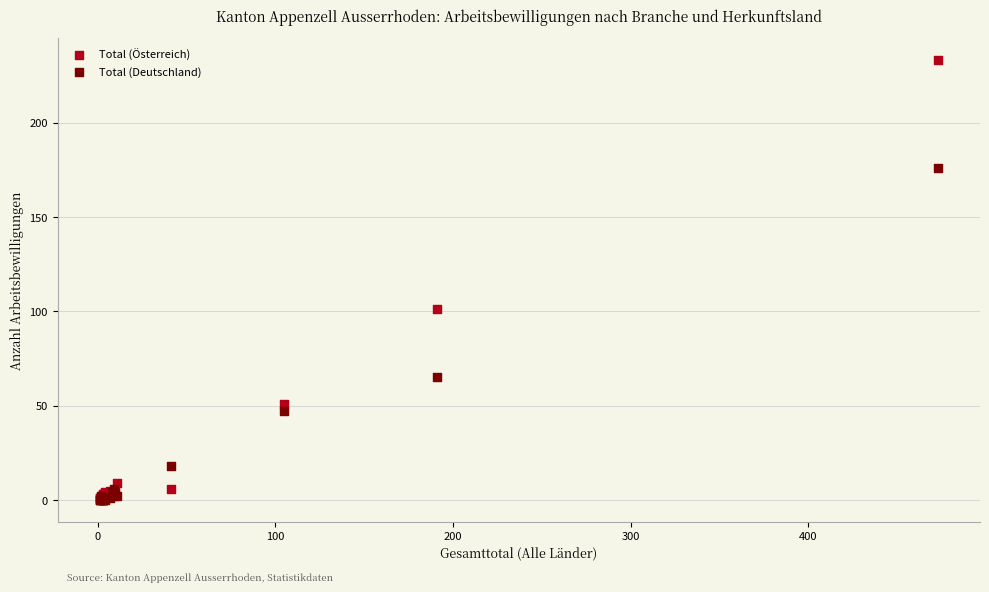

In the Total (Deutschland) series, what Y value is closest to 88?

65